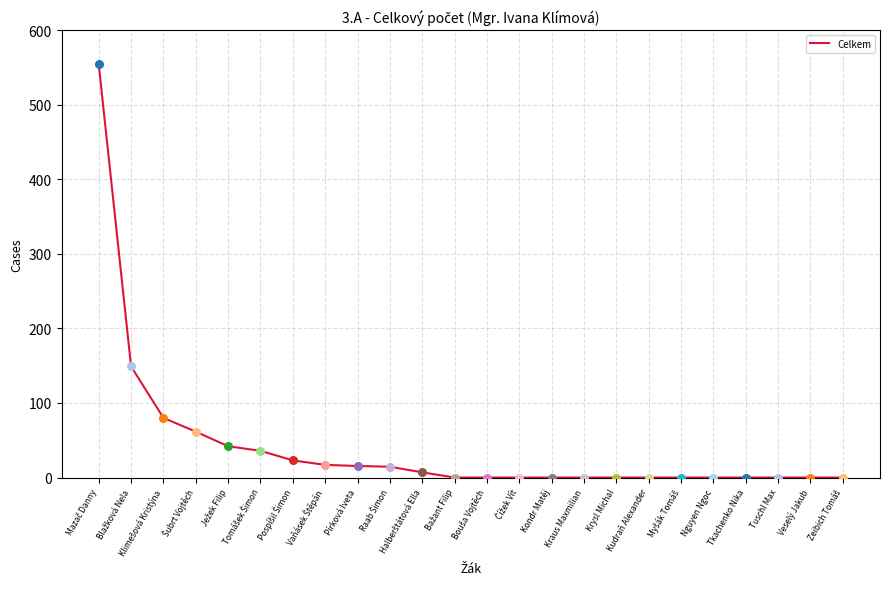

The value at Kondr Matěj is -305.0. True or false?

False